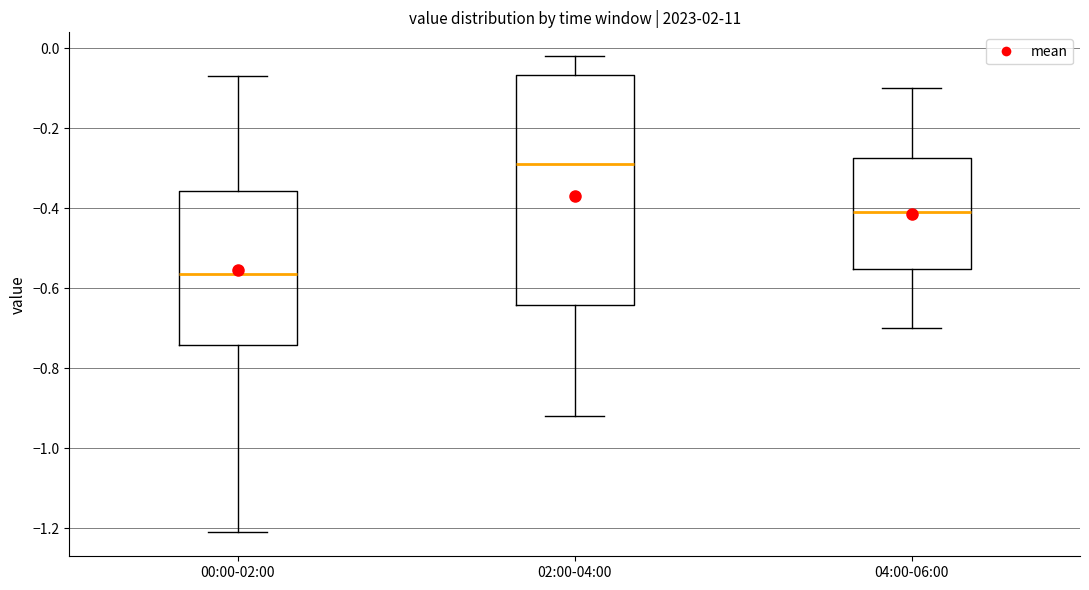

Where does the lower whisker of the box for 02:00-04:00 end on the y-axis? The values are not printed on the chart, so give them approximately, as read against the axis.

-0.92